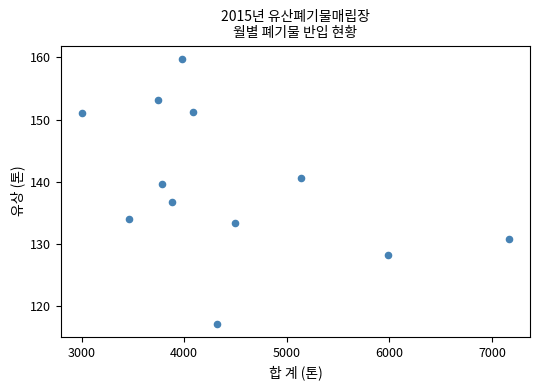

What is the range of Y values (max minus min)?

42.7